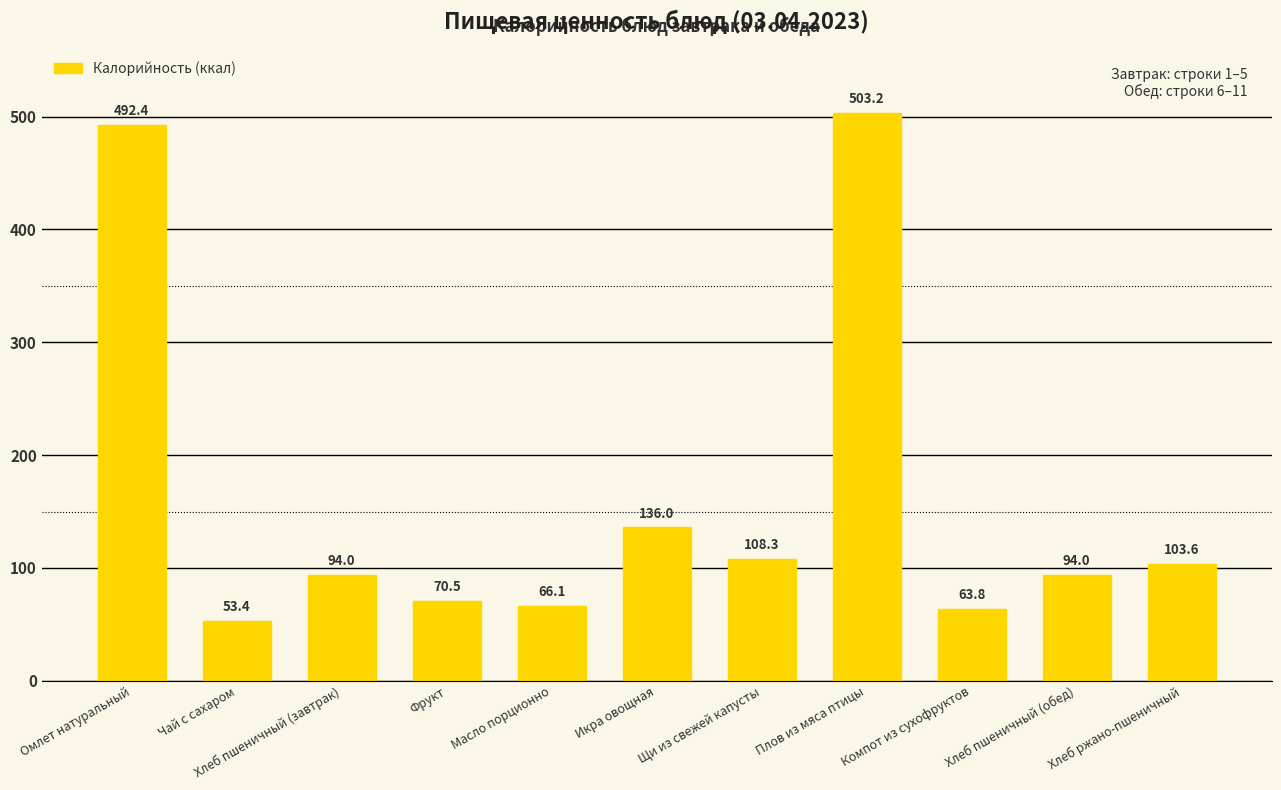

What is the difference between the values at Щи из свежей капусты and Чай с сахаром?

54.9